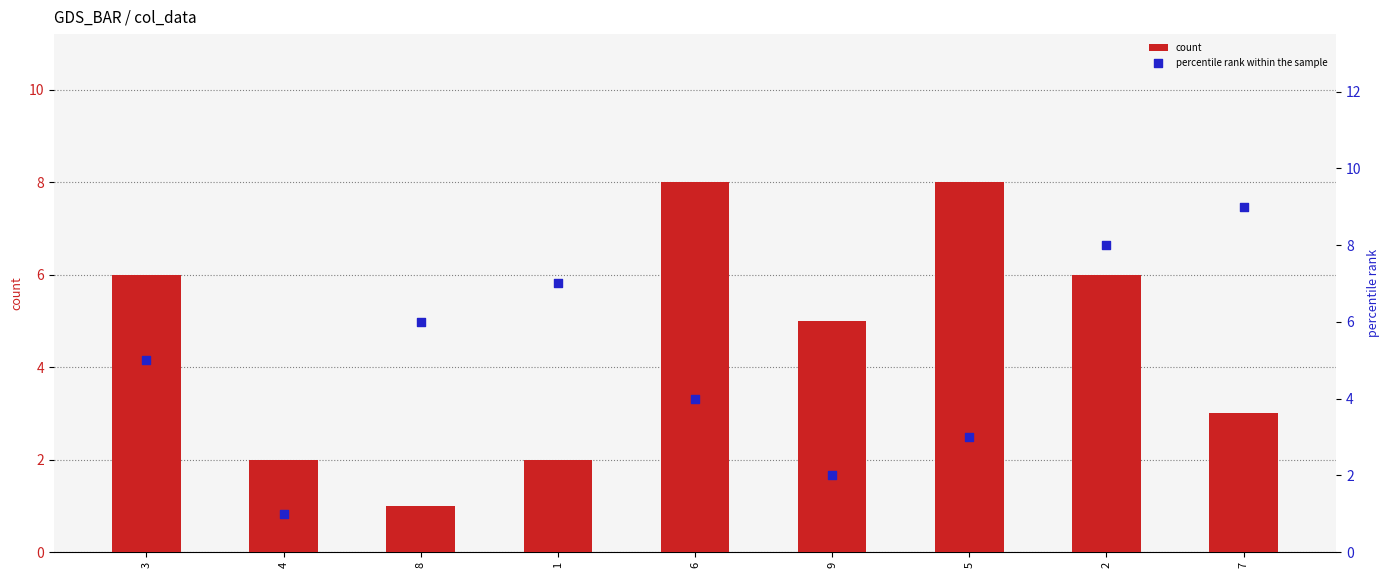

What are all the series names shown in the legend?

count, percentile rank within the sample